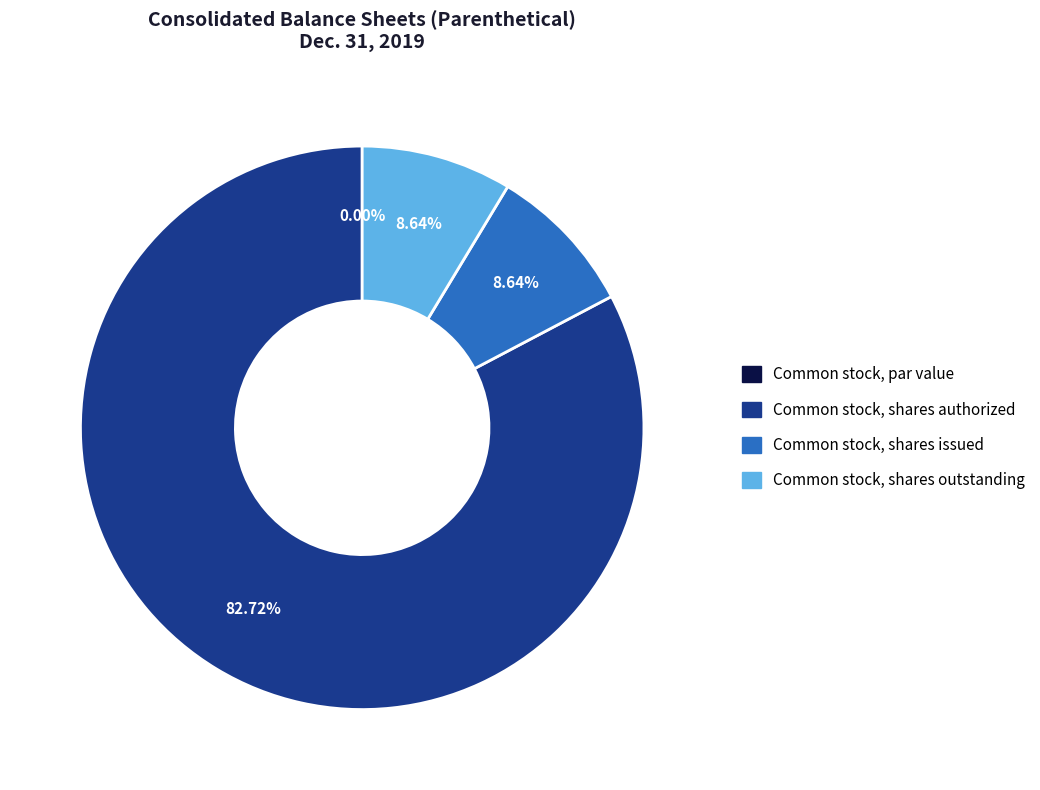

What percentage is the Common stock, shares authorized slice, to the nearest percent?

83%